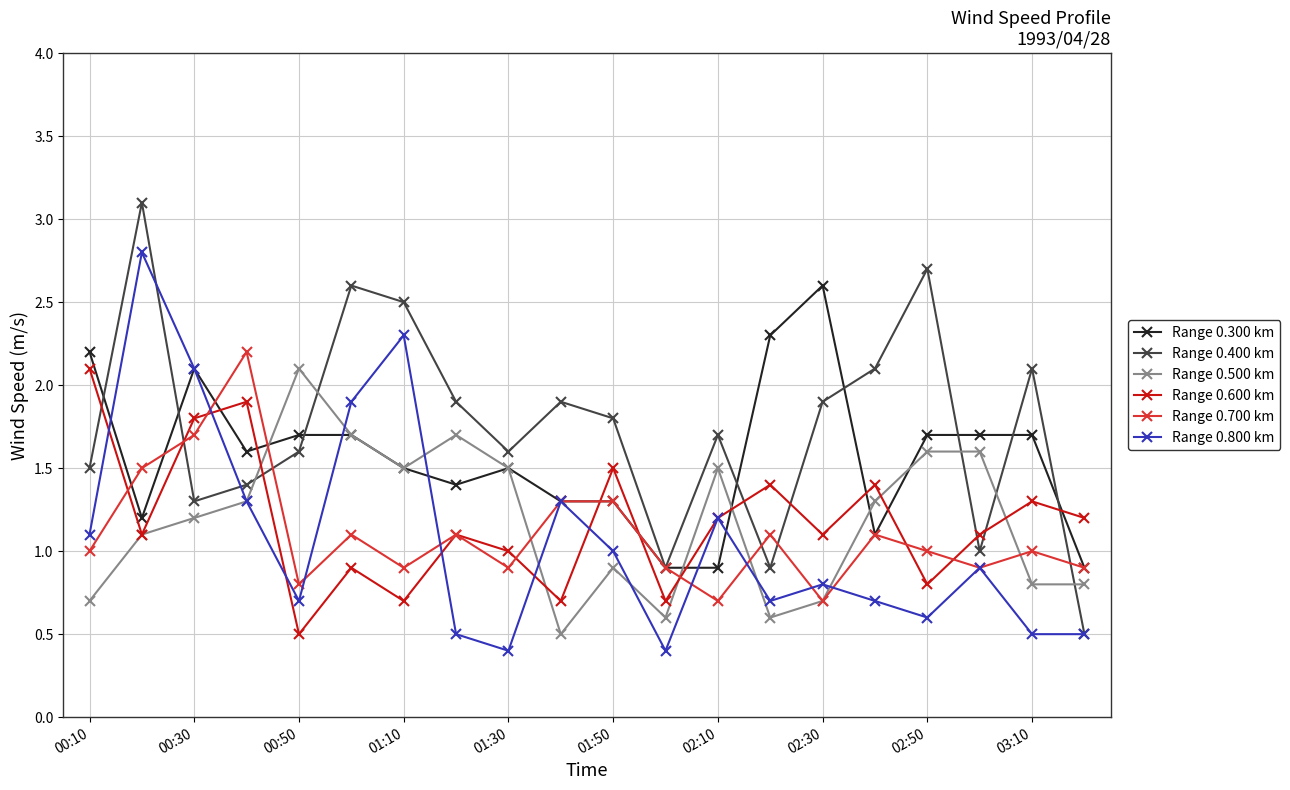

Which series has the largest range (max minus min)?

Range 0.400 km